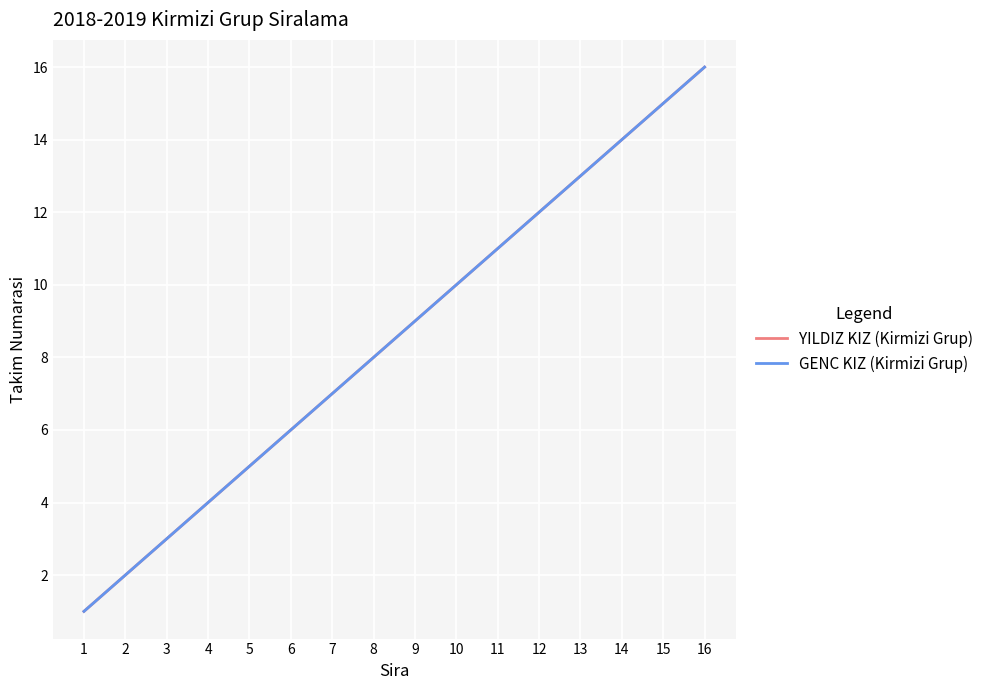

What is the sum of all YILDIZ KIZ (Kirmizi Grup) values?

136